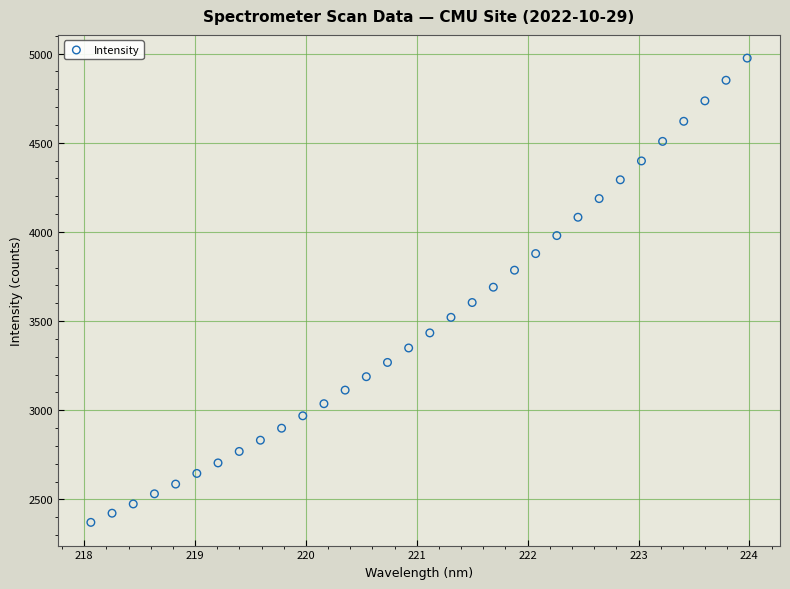

What is the range of Y values (max minus min)?

2603.0